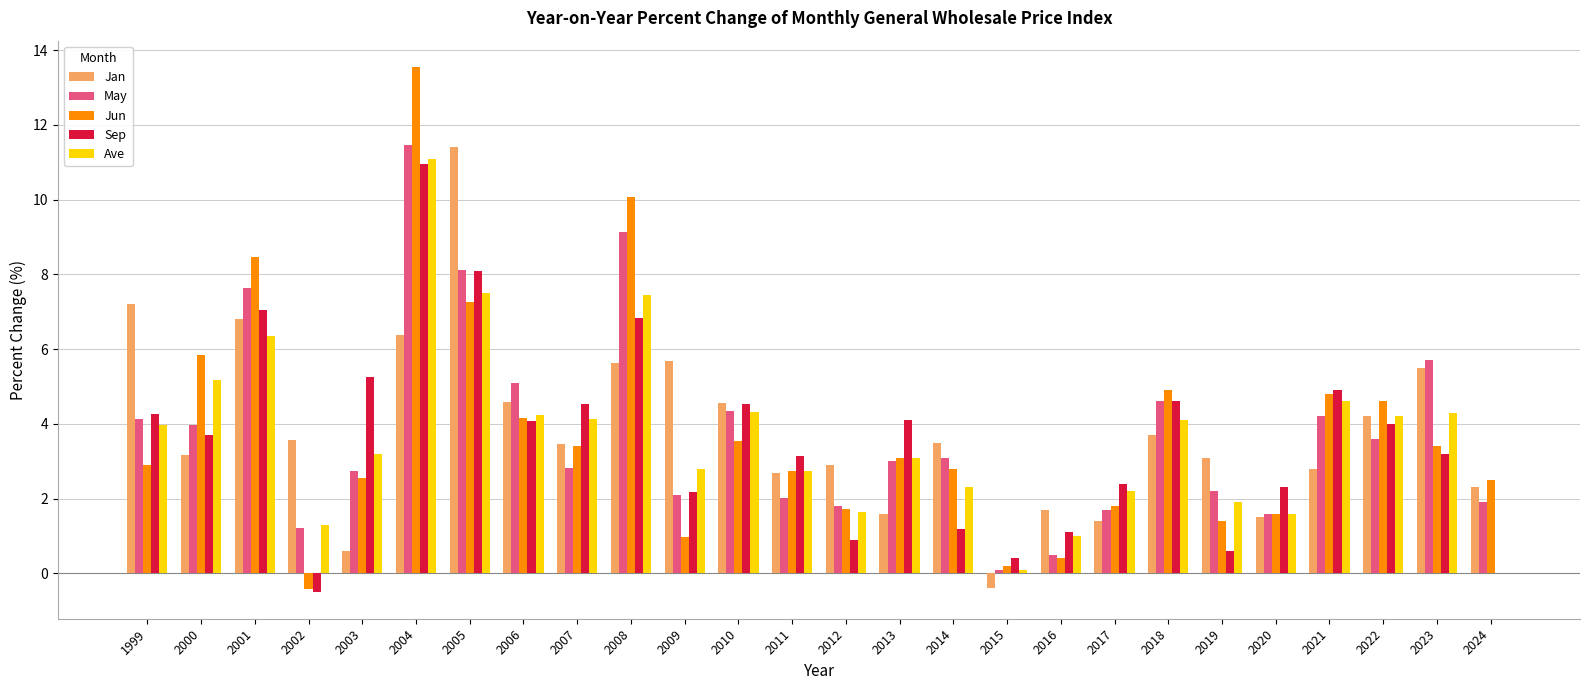

Are the bars grouped side by side (vs. stacked)?

Yes